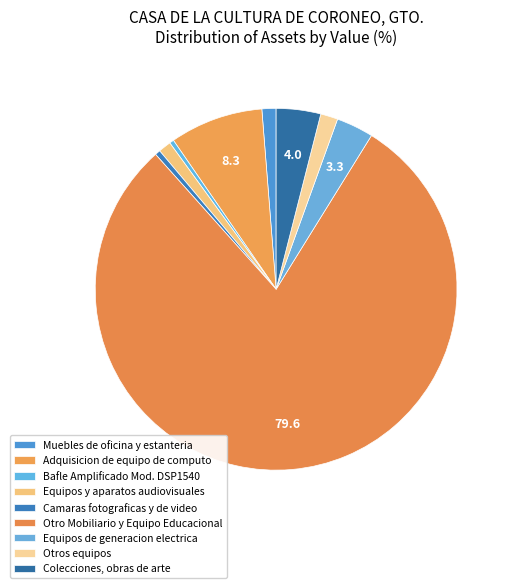

Which slice is the largest?

Otro Mobiliario y Equipo Educacional